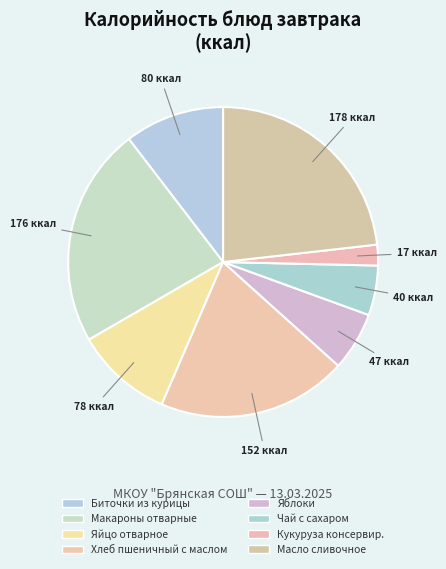

Which category has the smallest portion of the pie?

Кукуруза консервир.